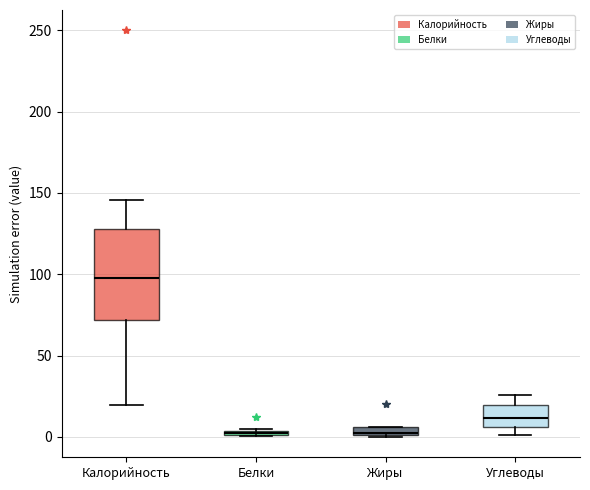

Where is the lower edge of the box for Углеводы on the y-axis? The values are not printed on the chart, so give them approximately, as read against the axis.

5